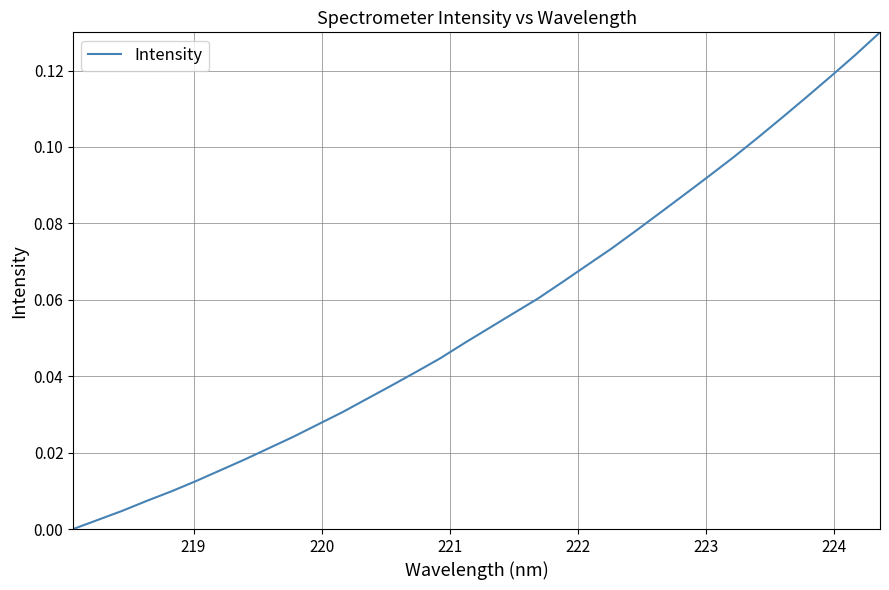

True or false: there are more than 1 points higher than both neighbors.

False